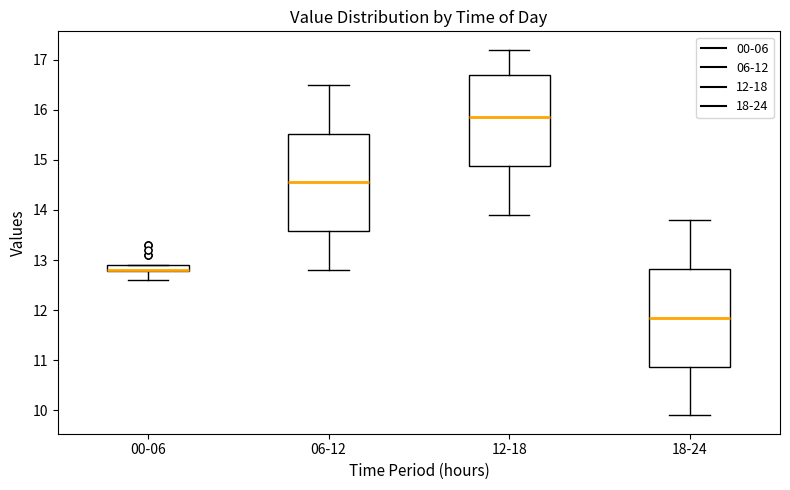

Where is the lower edge of the box for 12-18 on the y-axis? The values are not printed on the chart, so give them approximately, as read against the axis.

14.9